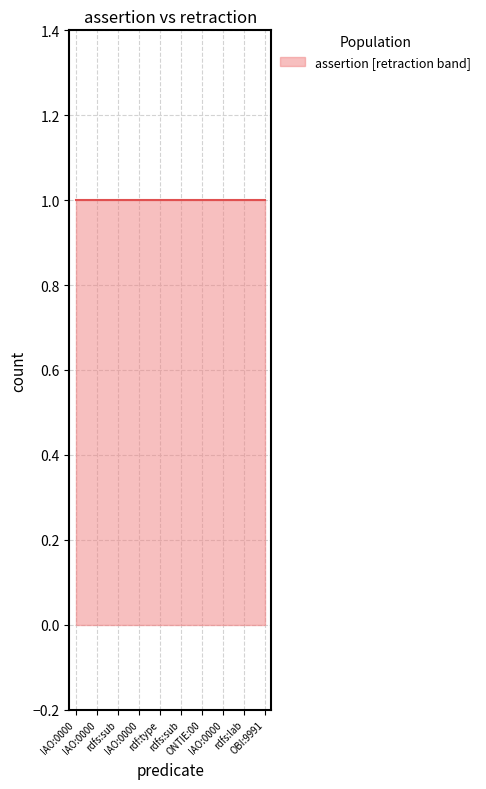

What is the label of the 7th point from the left?

ONTIE:0003259